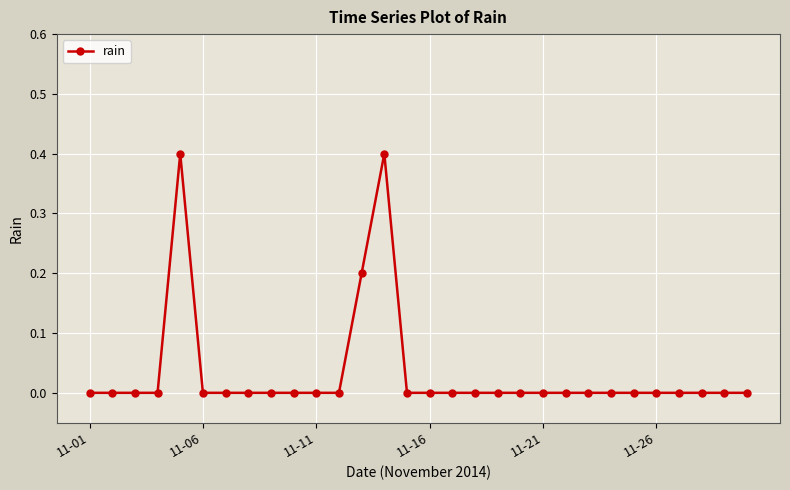

What is the difference between the maximum and minimum values?

0.4